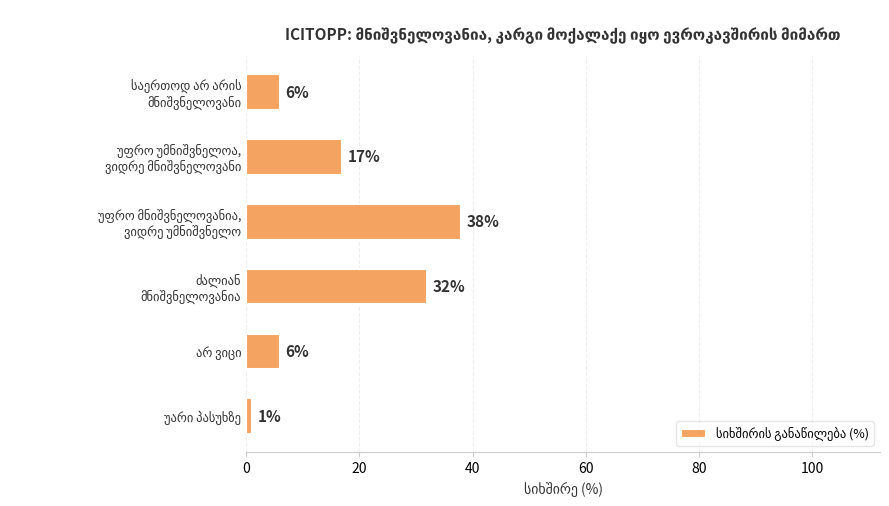

Reading top to bottom, extract all data points from this chart.

6	17	38	32	6	1